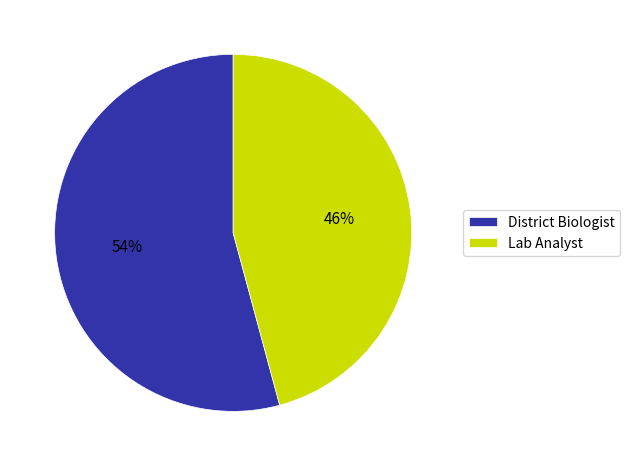

Which category accounts for the majority?

District Biologist